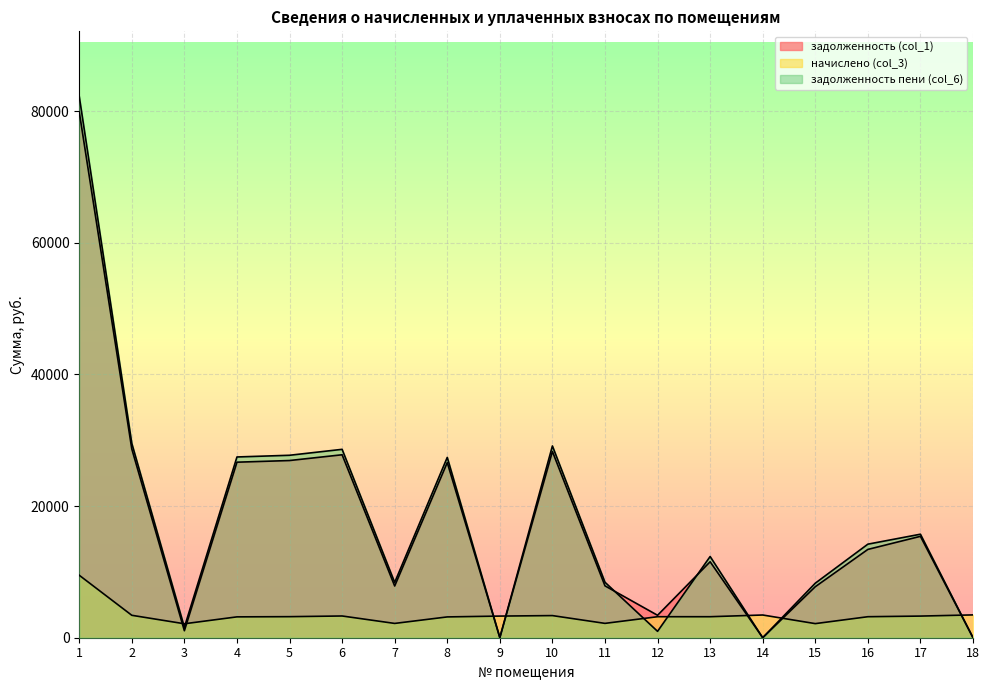

Reading right to left, transcribe all the data shown in this chart.

задолженность (col_1): 0.0	15407.9	13419.1	7750.4	0.0	11543.4	3409.7	7883.5	28302.5	19.8	26611.9	7858.9	27801.6	26924.9	26674.3	1060.2	28678.1	79897.9
начислено (col_3): 3467.0	3288.5	3191.8	2142.7	3452.2	3191.8	3191.8	2179.9	3362.9	3288.5	3162.0	2172.5	3303.4	3199.2	3169.4	2120.4	3407.5	9493.4
задолженность пени (col_6): 0.0	15730.0	14217.0	8286.0	0.0	12341.4	970.6	8428.5	29143.2	9.9	27402.4	8402.0	28627.4	27724.7	27466.7	1590.3	29530.0	82271.3